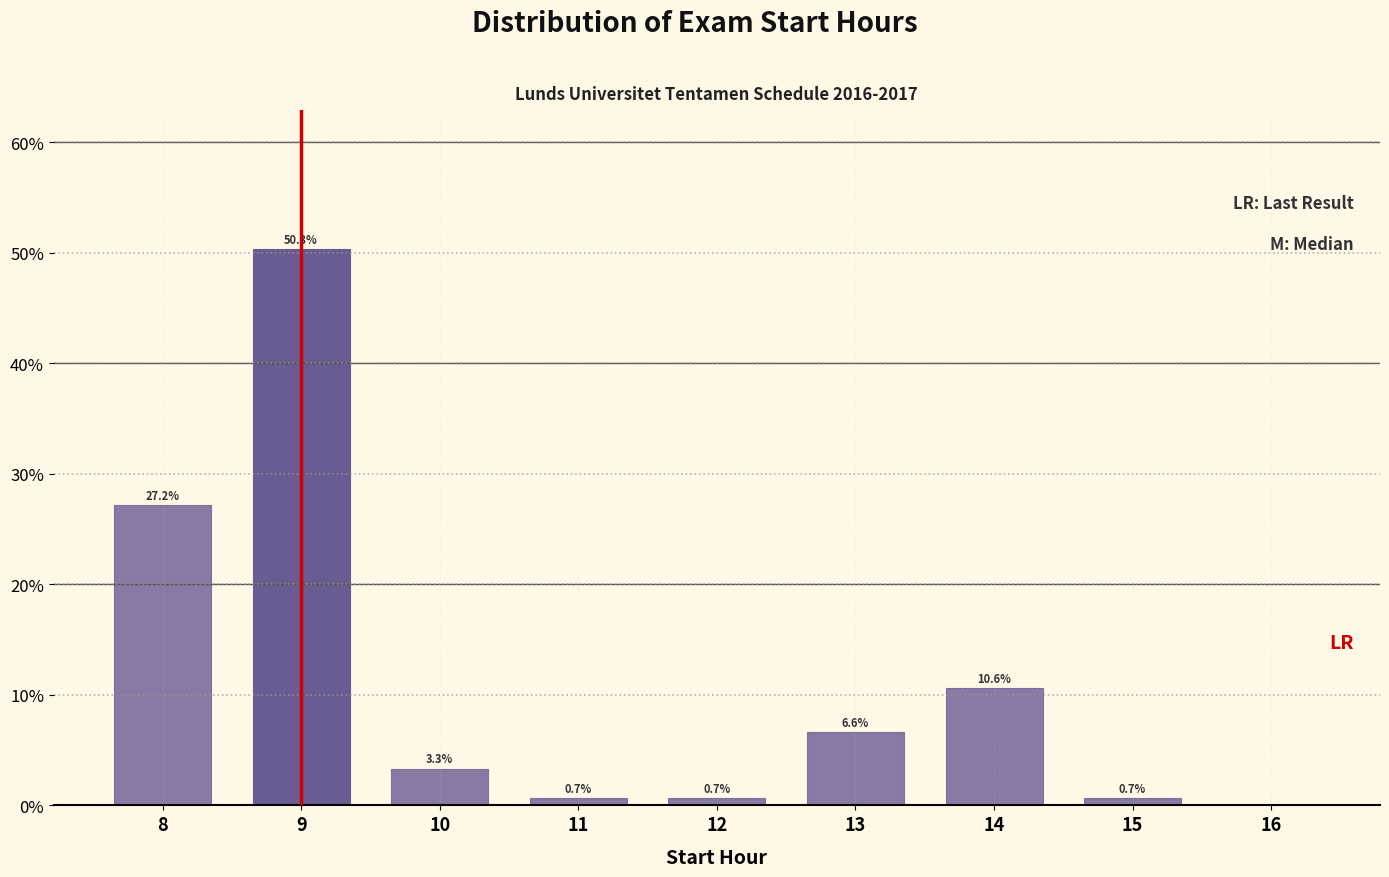

Reading right to left, extract all data points from this chart.

16=0.0	15=0.7	14=10.6	13=6.6	12=0.7	11=0.7	10=3.3	9=50.3	8=27.2